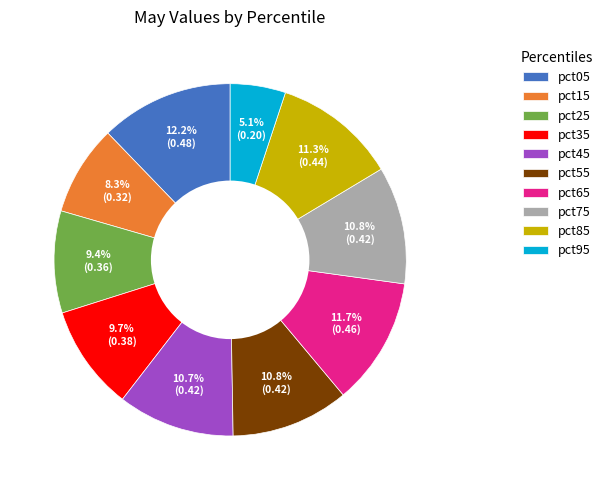

To the nearest percent, what portion does pct15 represent?

8%